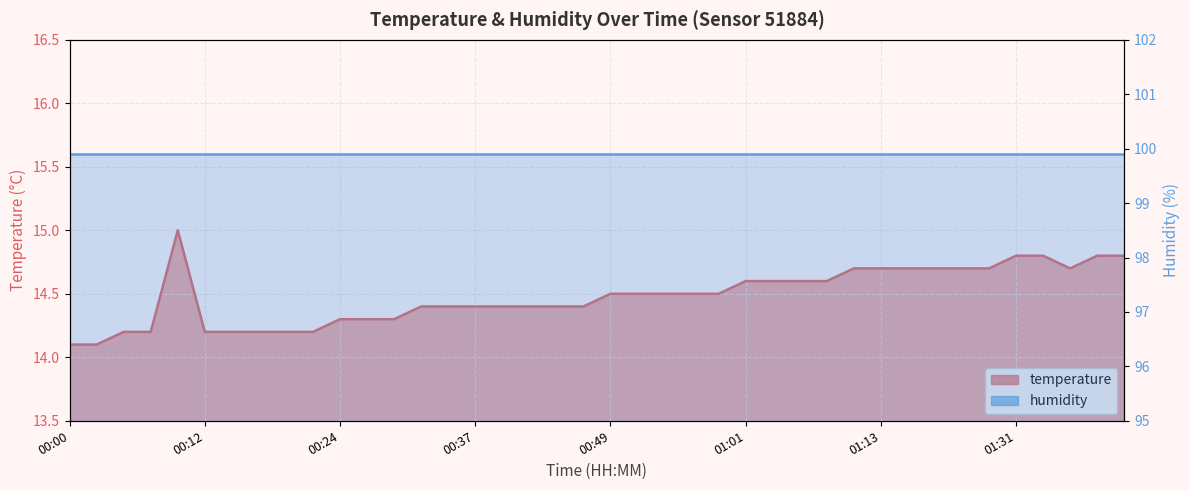

What is the value of the 32nd point from the left?

14.7